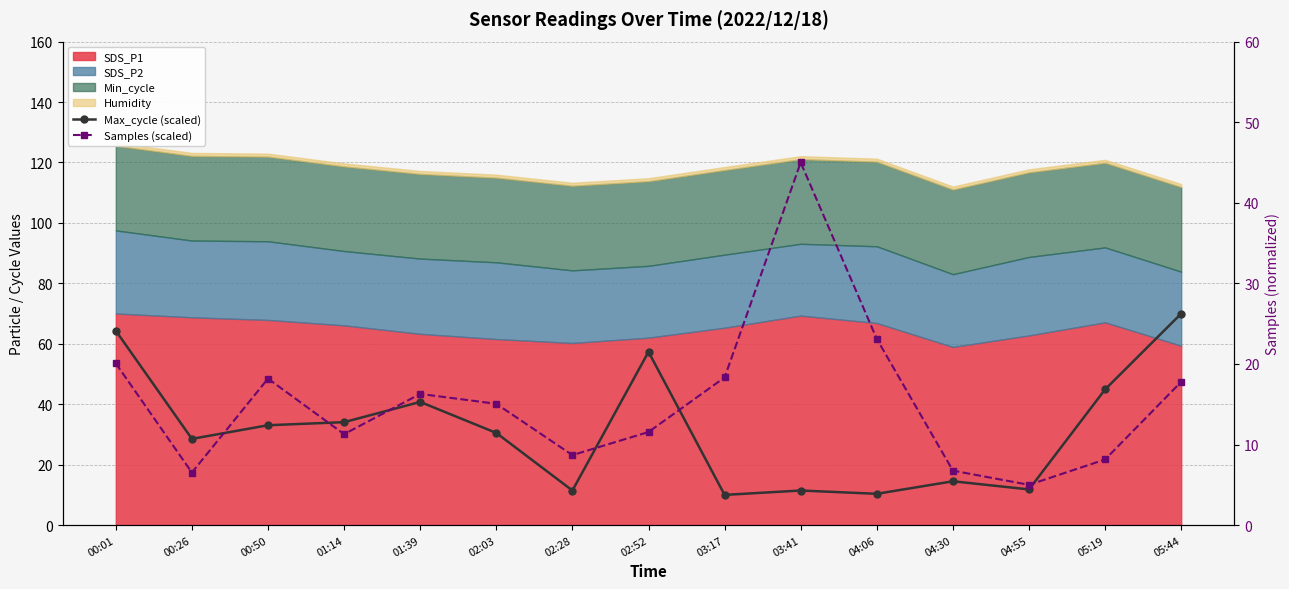

How many interior local valleys does the Max_cycle (scaled) series have?

5